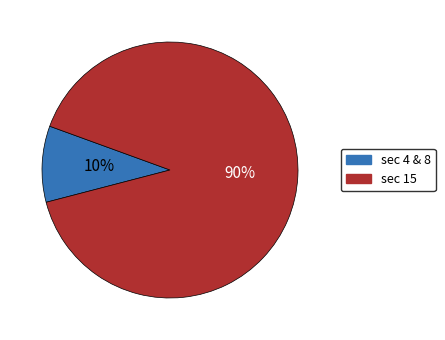

Does any single category account for the majority?

Yes